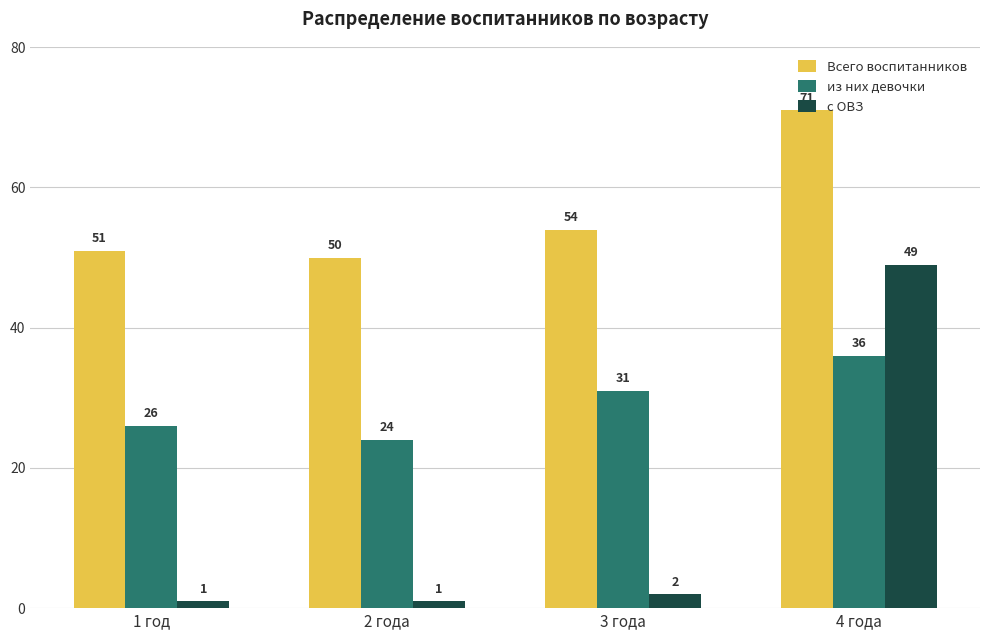

What is the minimum value shown in the chart?

1